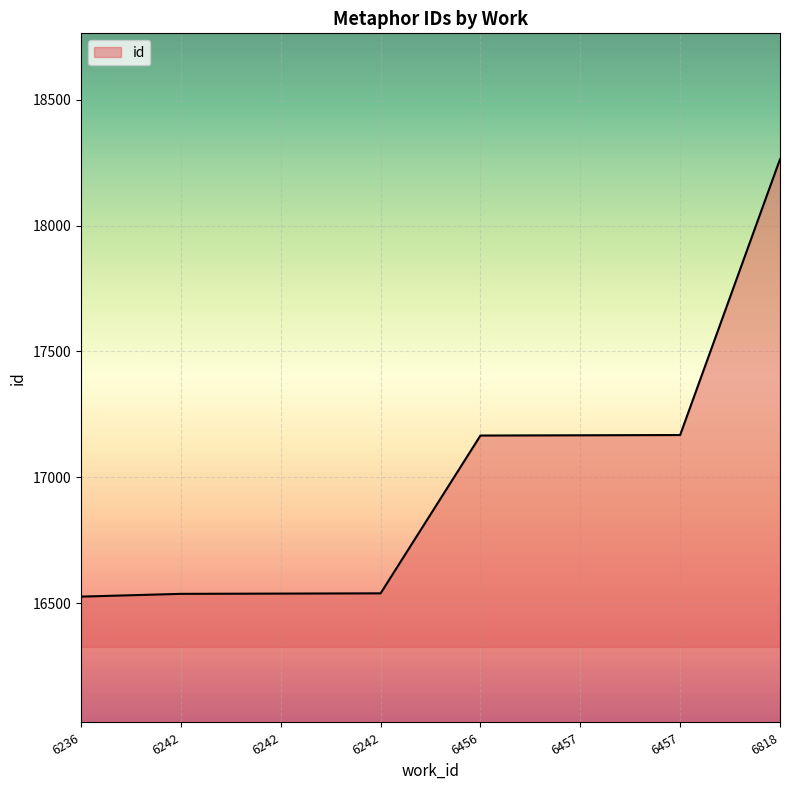

At which label is the value closest to 17395?

6457